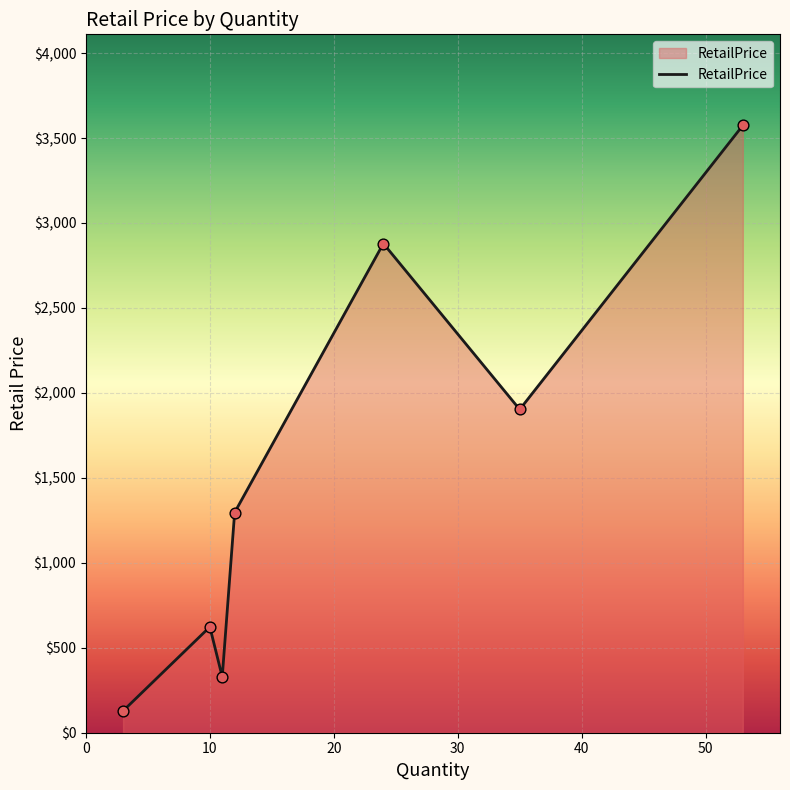

True or false: the data has more than 2 interior local peaks.

False